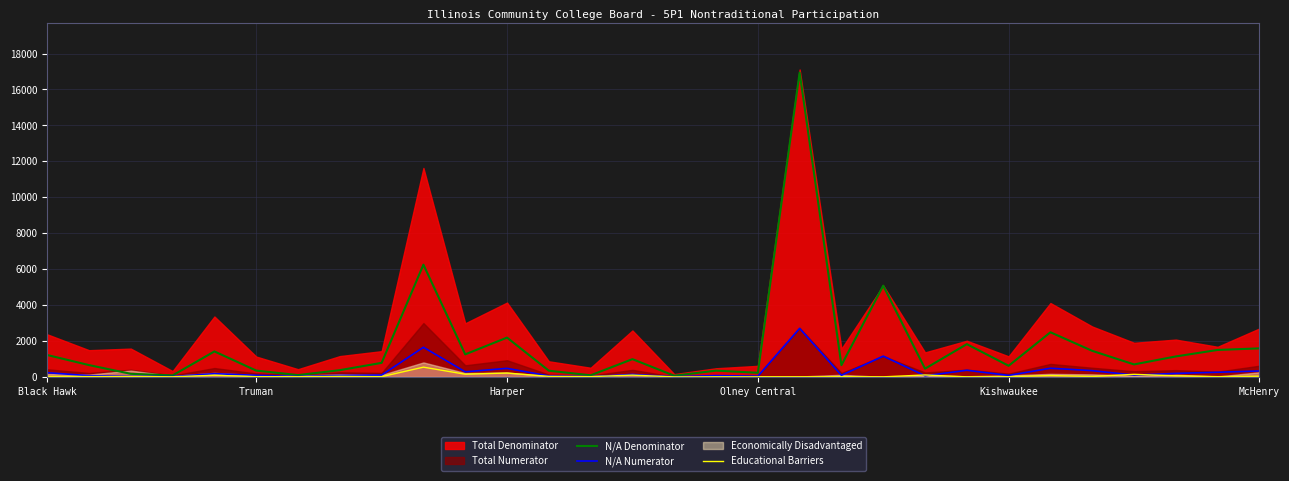

What is the maximum value for N/A Denominator?

16938